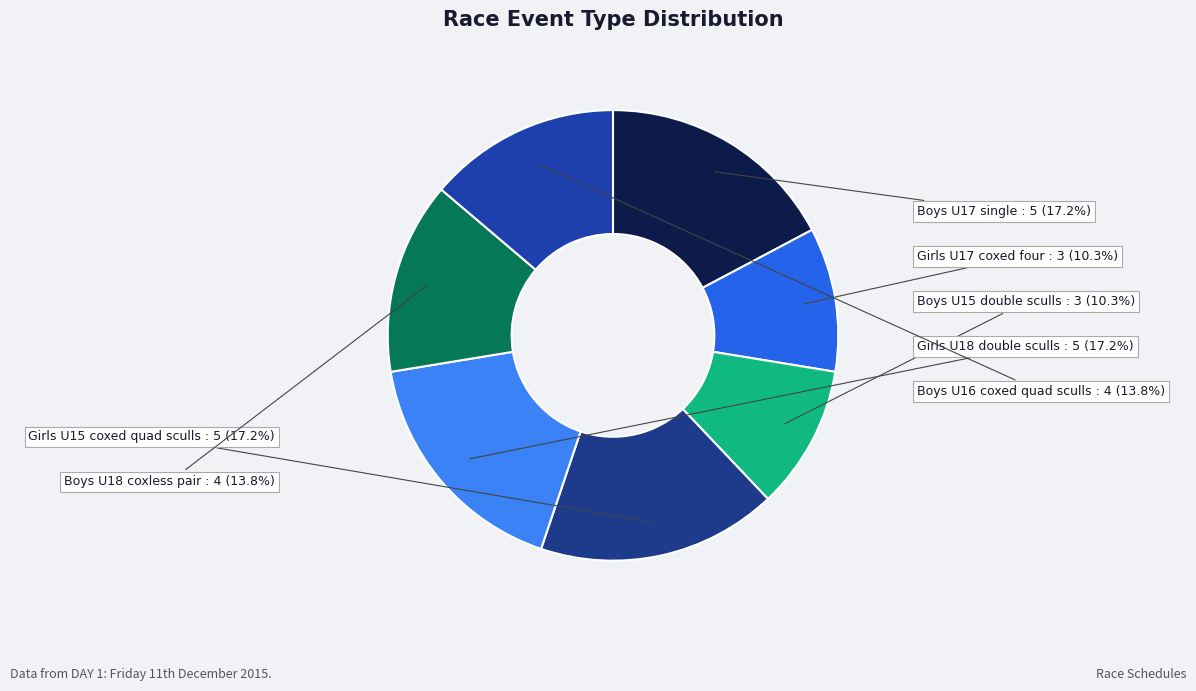

Is there any slice that represents more than half of the pie?

No